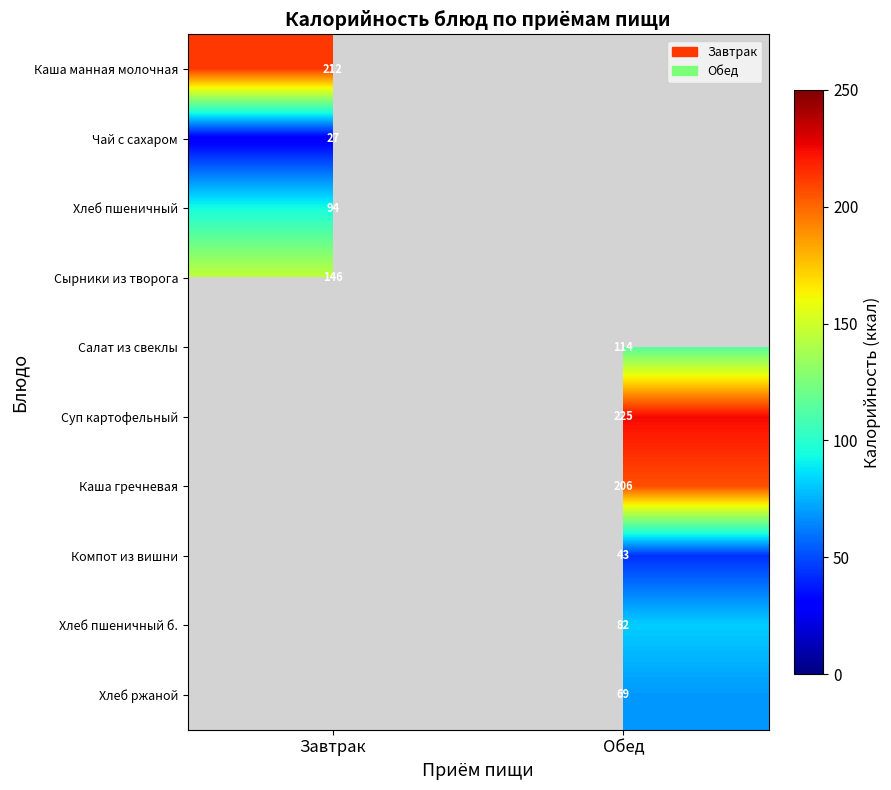

The value of Суп картофельный at Обед is 225. True or false?

True